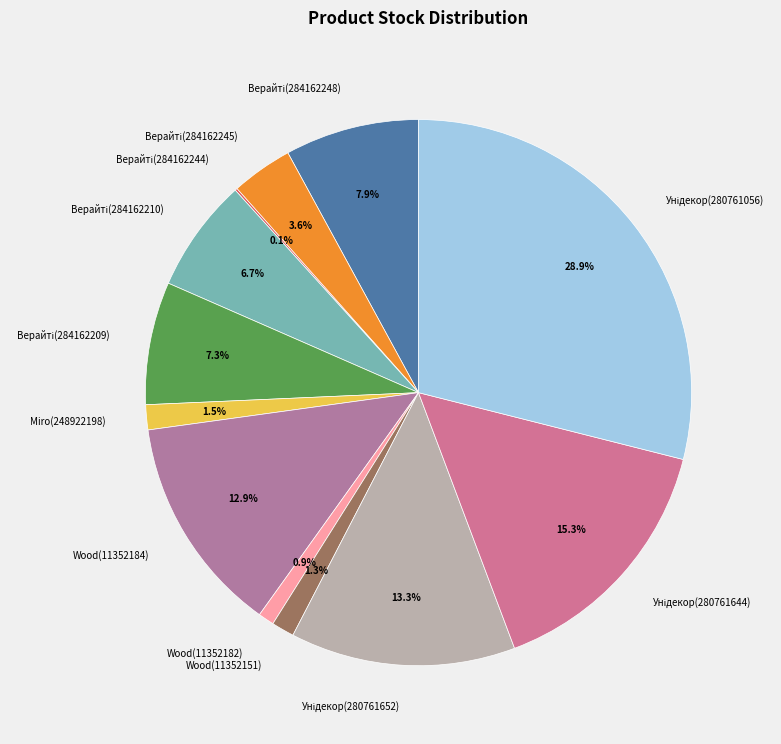

Is there a majority slice in this chart?

No